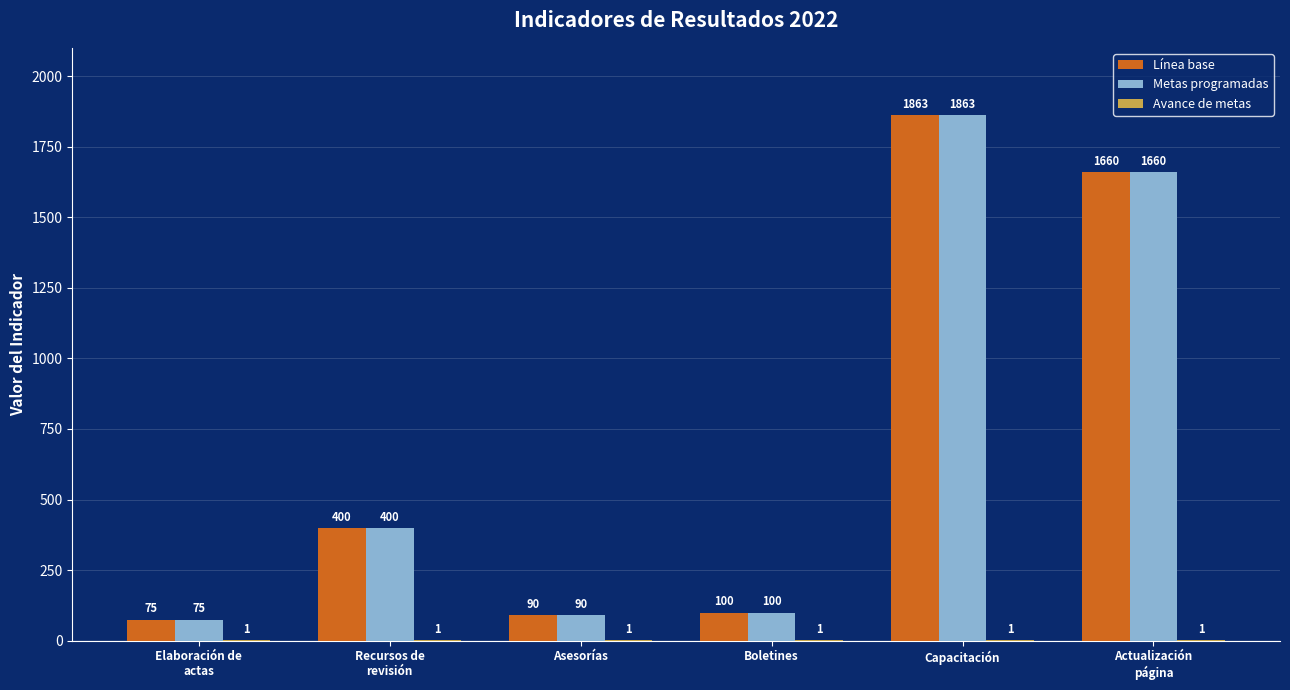

What is the greatest value displayed?

1863